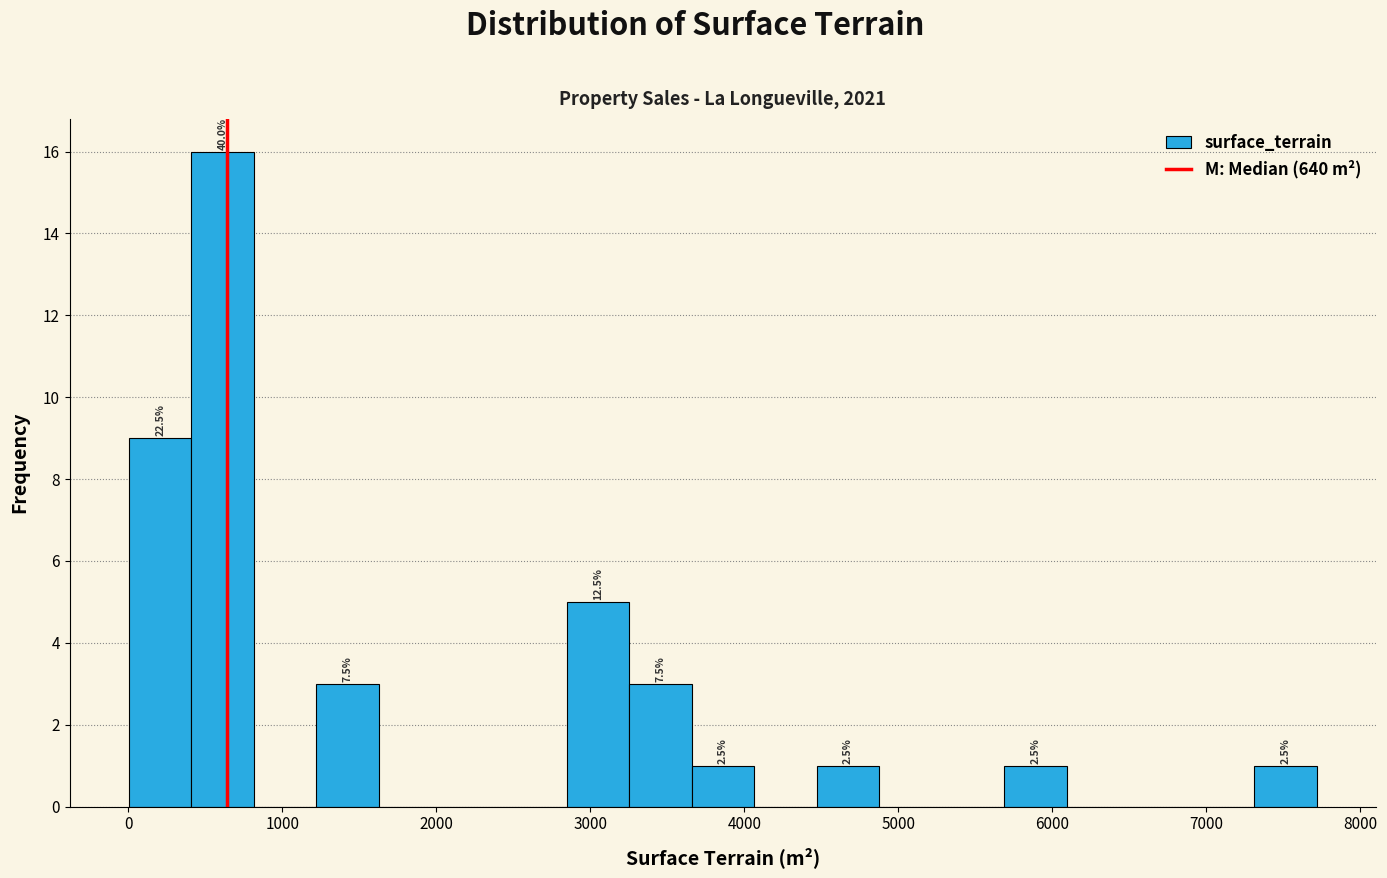

Which range on the x-axis has the tallest bar?

400 to 800